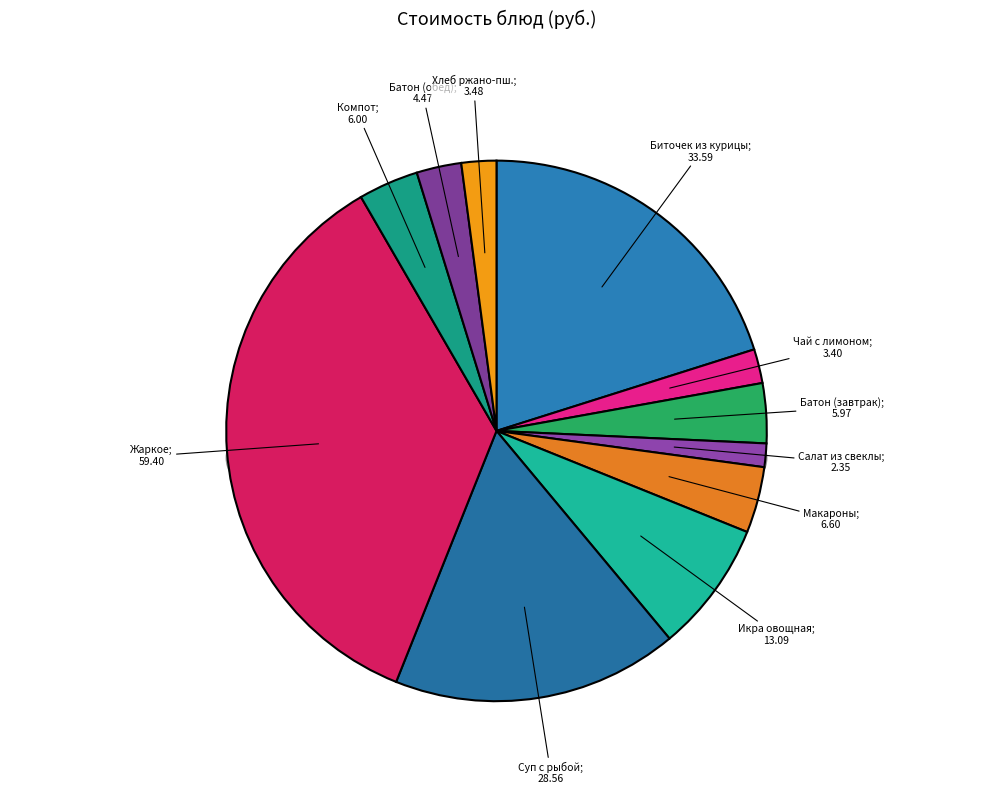

Which category has the biggest portion of the pie?

Жаркое по домашнему